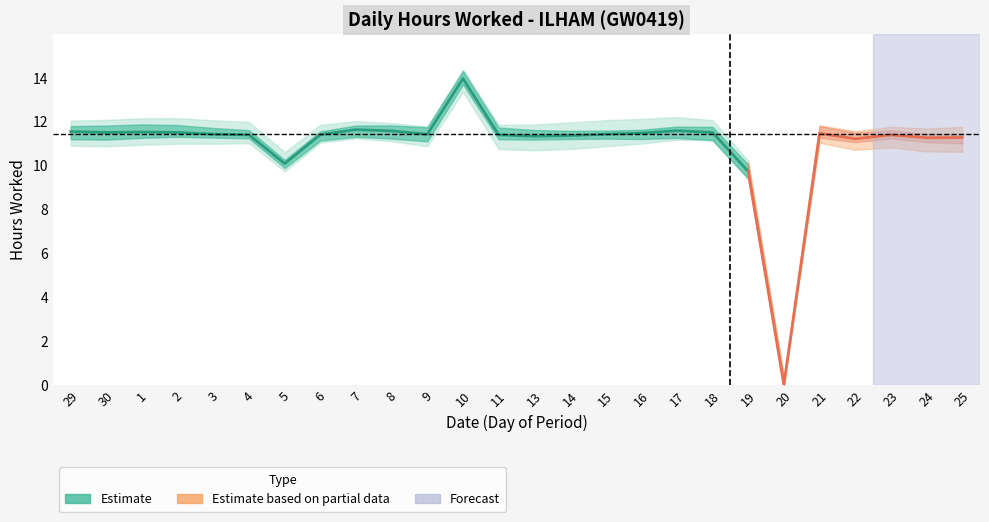

The value of Upper Band at 11 is 11.4. True or false?

True